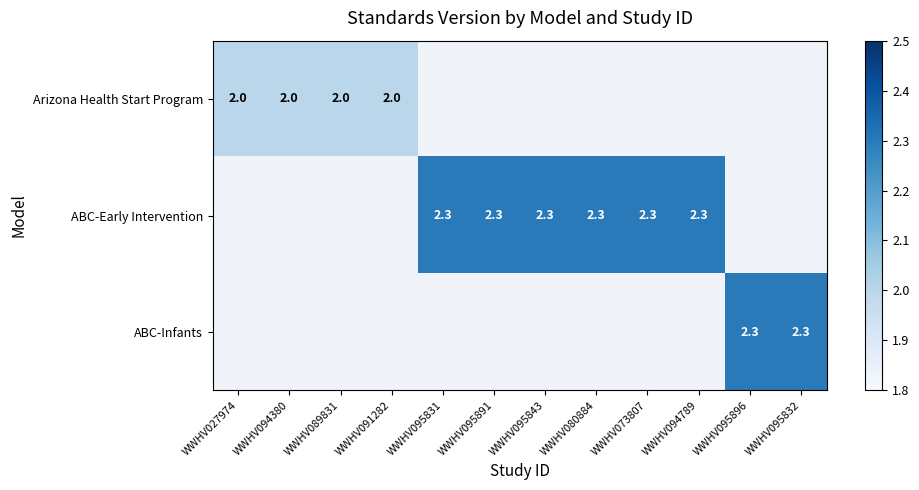

Is the value of ABC-Infants at WWHV095896 greater than the value of Arizona Health Start Program at WWHV094380?

Yes